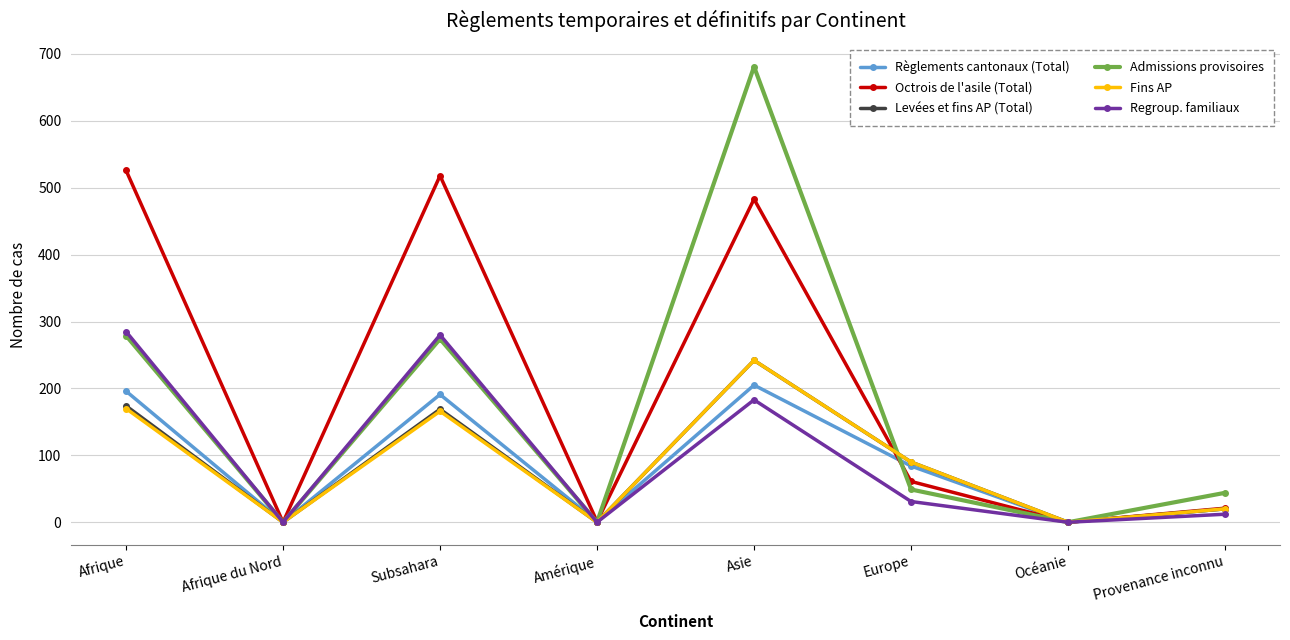

Between Amérique and Asie, which series saw the biggest shift?

Admissions provisoires